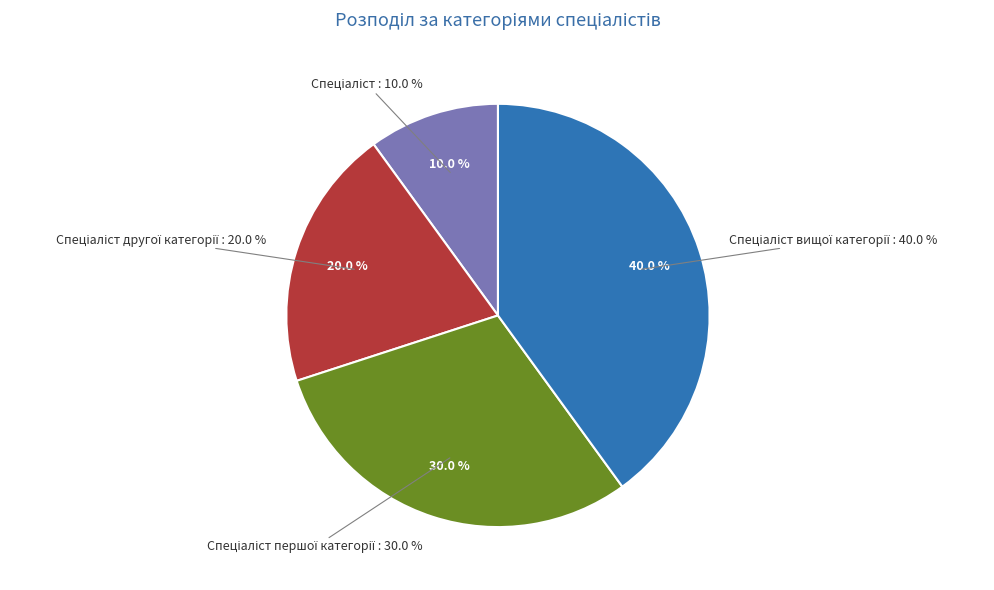

Is there a majority slice in this chart?

No